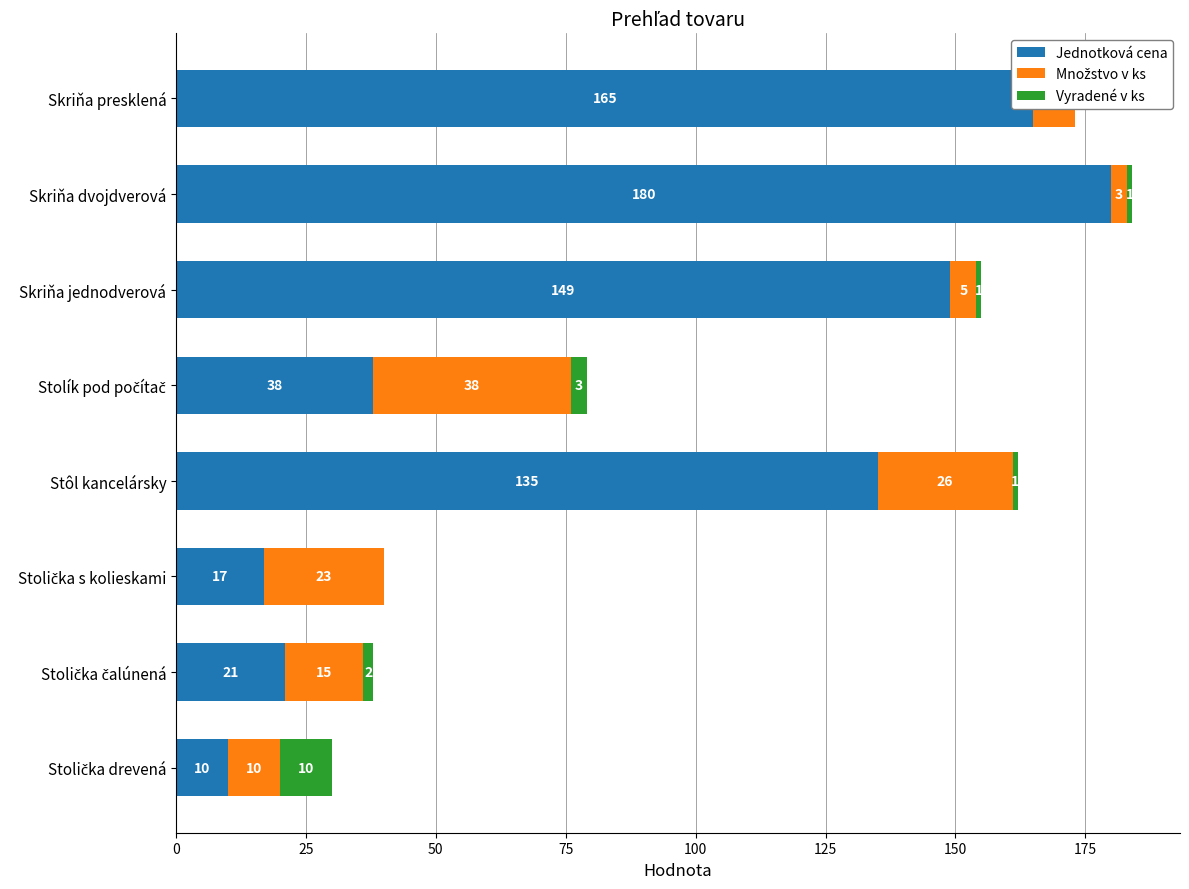

Rank the series by their maximum value, from lowest to highest.

Vyradené v ks, Množstvo v ks, Jednotková cena